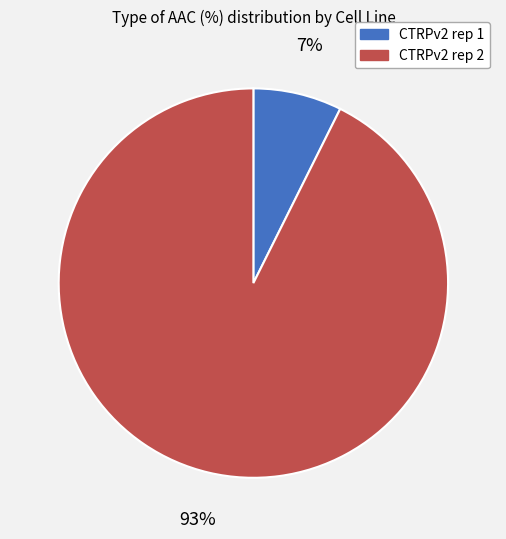

Which category accounts for the majority?

CTRPv2 rep 2